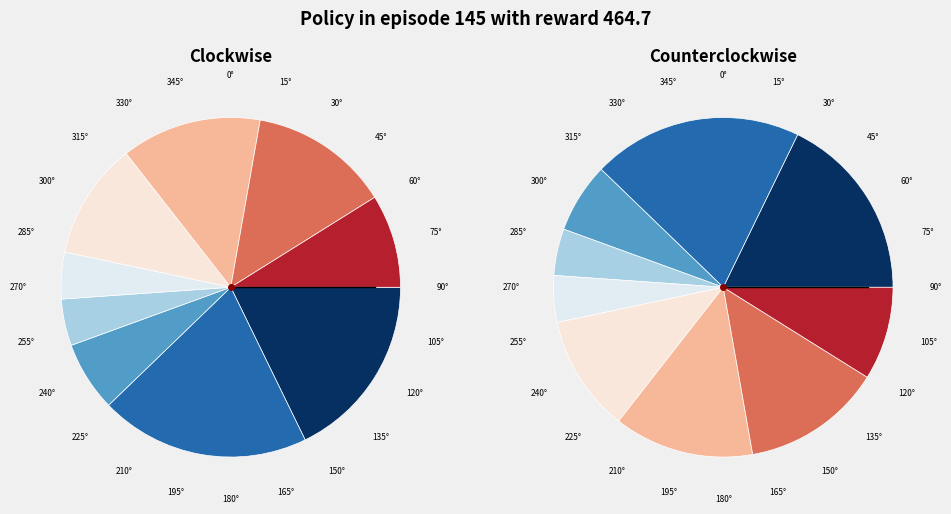

Is there any slice that represents more than half of the pie?

No